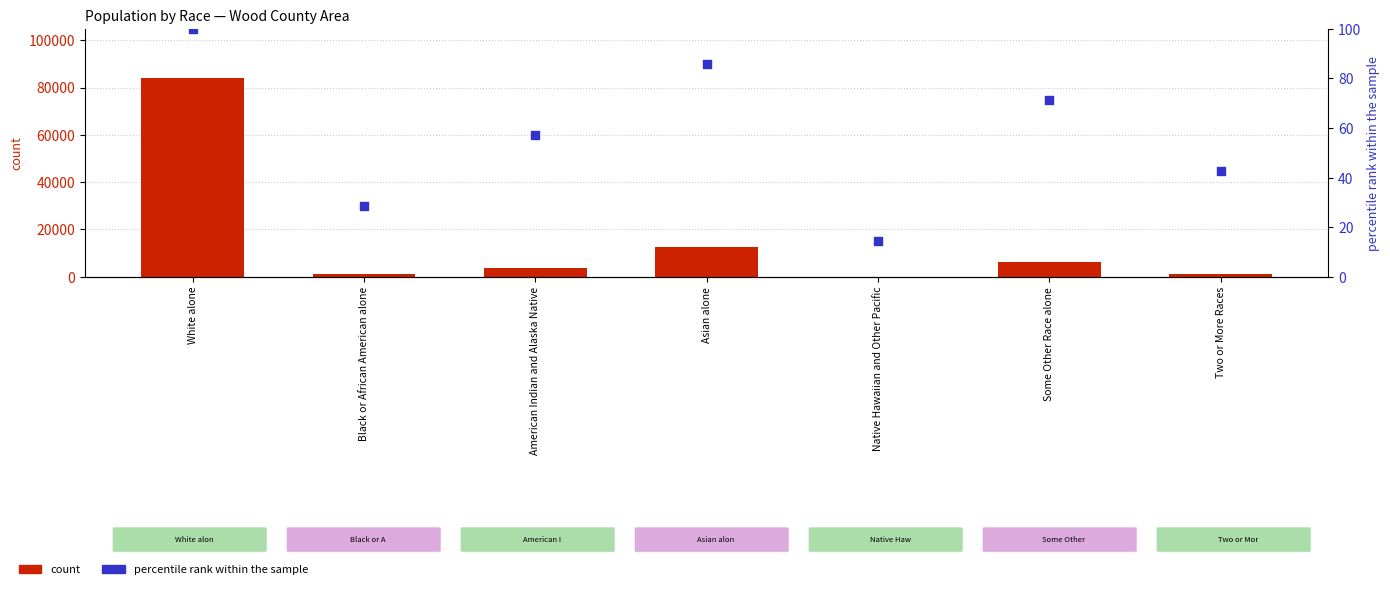

What is the total value across all series at American Indian and Alaska Native?

3844.1